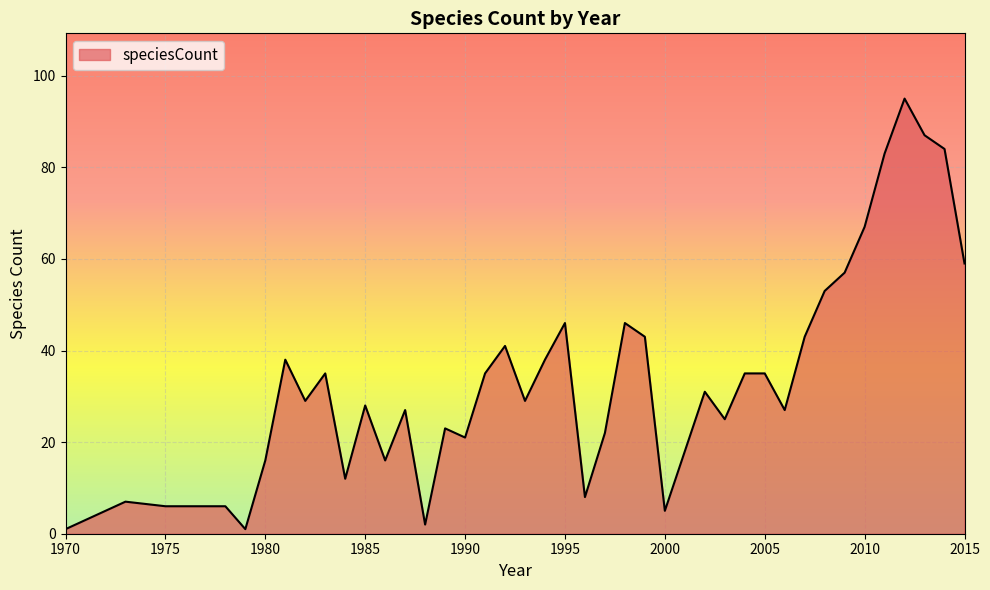

Rank the categories by value from highest to lowest.

2012, 2013, 2014, 2011, 2010, 2015, 2009, 2008, 1995, 1998, 1999, 2007, 1992, 1981, 1994, 1983, 1991, 2004, 2005, 2002, 1982, 1993, 1985, 1987, 2006, 2003, 1989, 1997, 1990, 1980, 1986, 1984, 1996, 1973, 1975, 1978, 2000, 1988, 1970, 1979